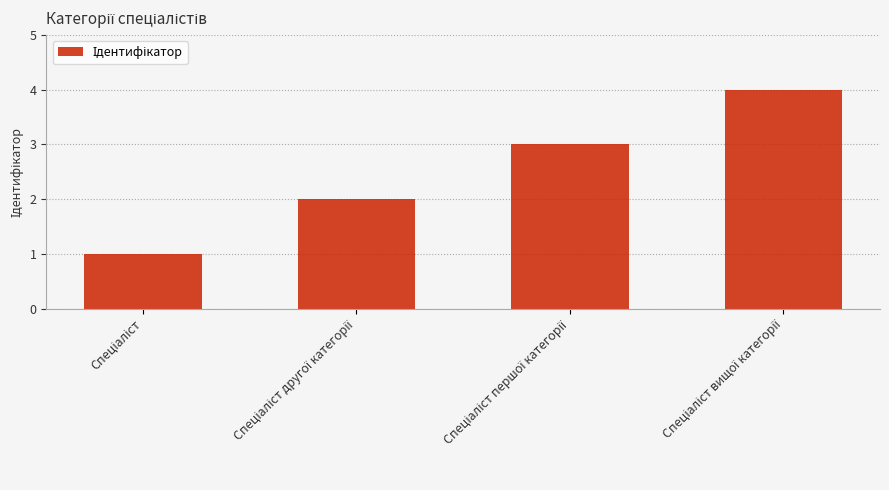

What is the value of the 4th bar from the left?

4